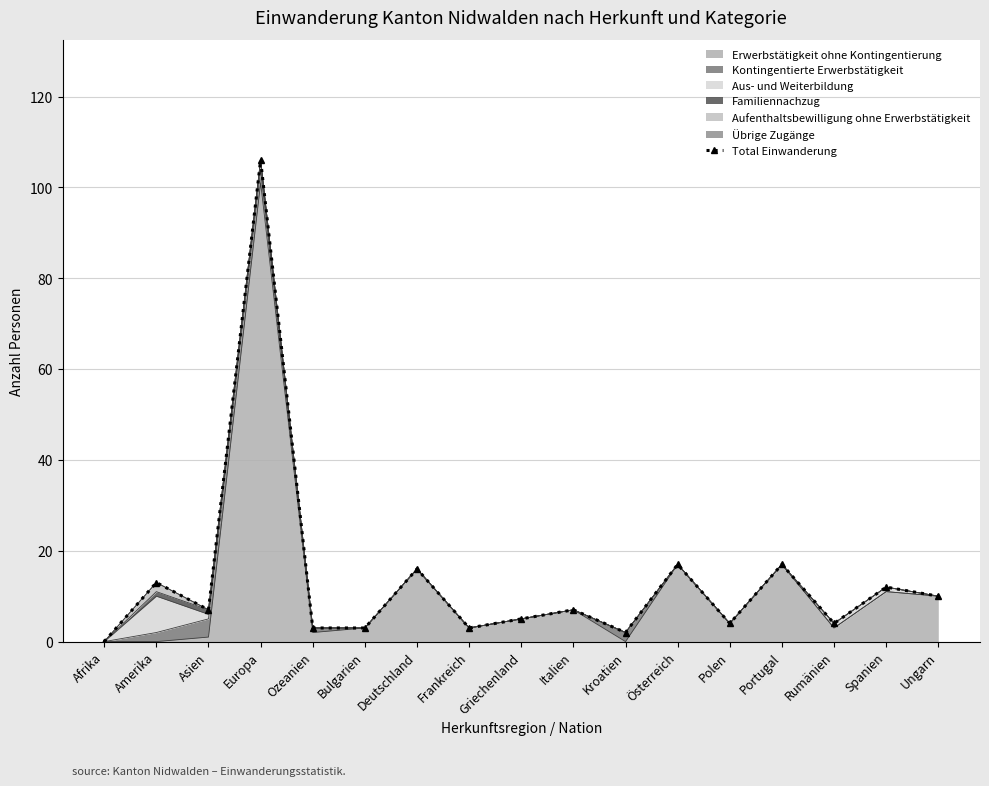

The chart shows a value of 2 at Polen. True or false?

False